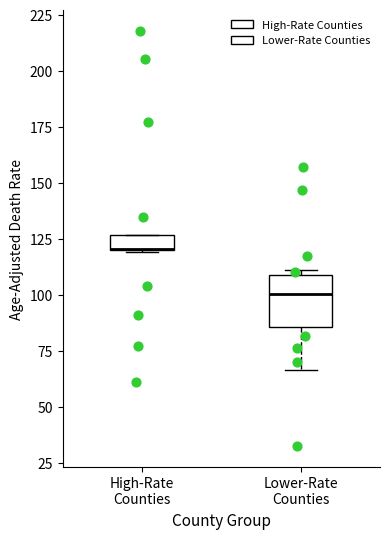

Where does the lower whisker of the box for Lower-Rate Counties end on the y-axis? The values are not printed on the chart, so give them approximately, as read against the axis.

65